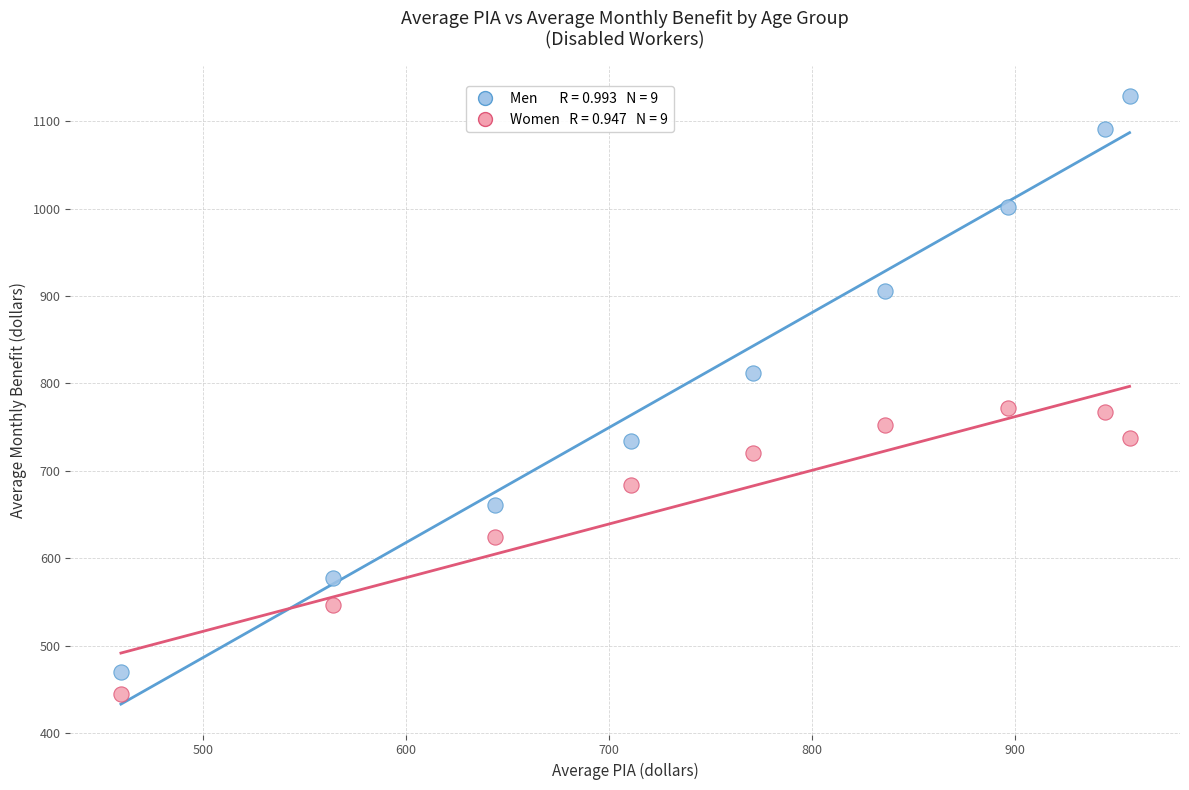

Across all data points, what is the range of Y values (max minus min)?

683.2